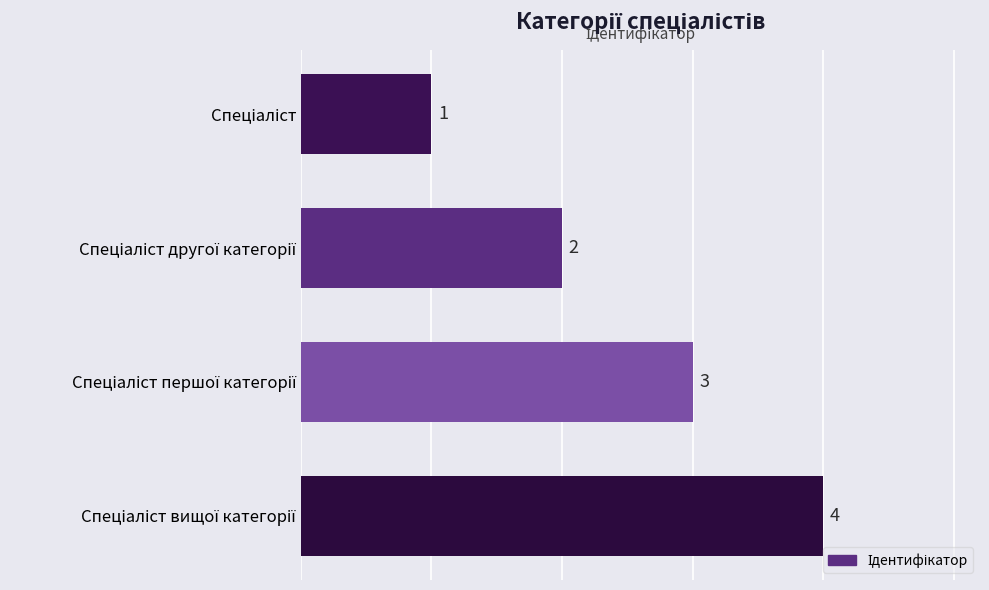

What is the value of the 4th bar from the top?

4